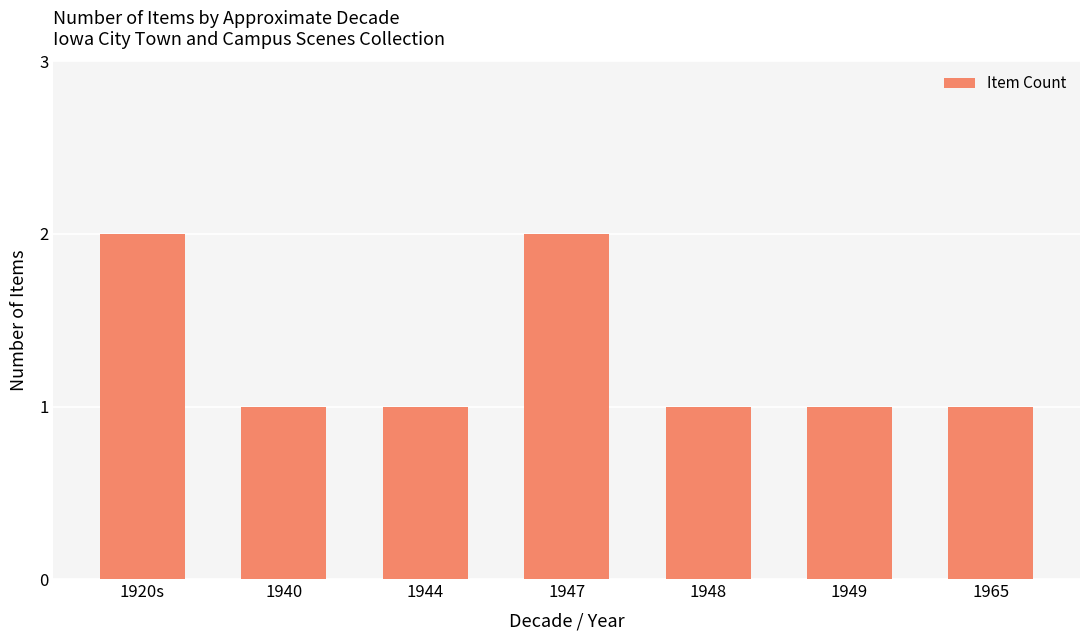

The value at 1965 is 0. True or false?

False